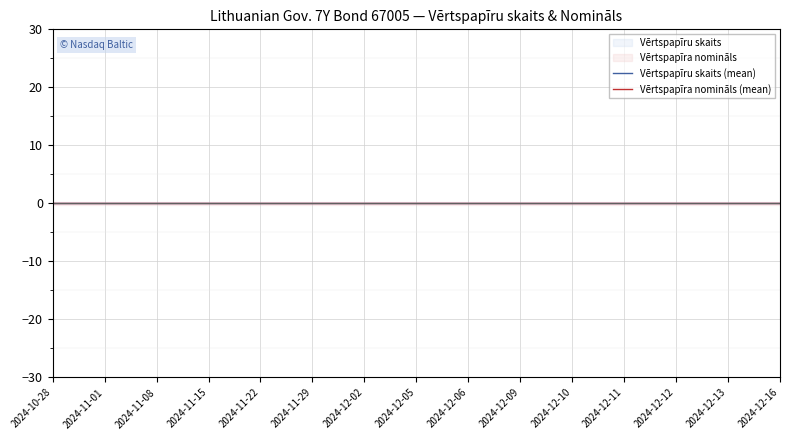

At which label is Vērtspapīra nomināls (mean) closest to 0?

2024-10-28